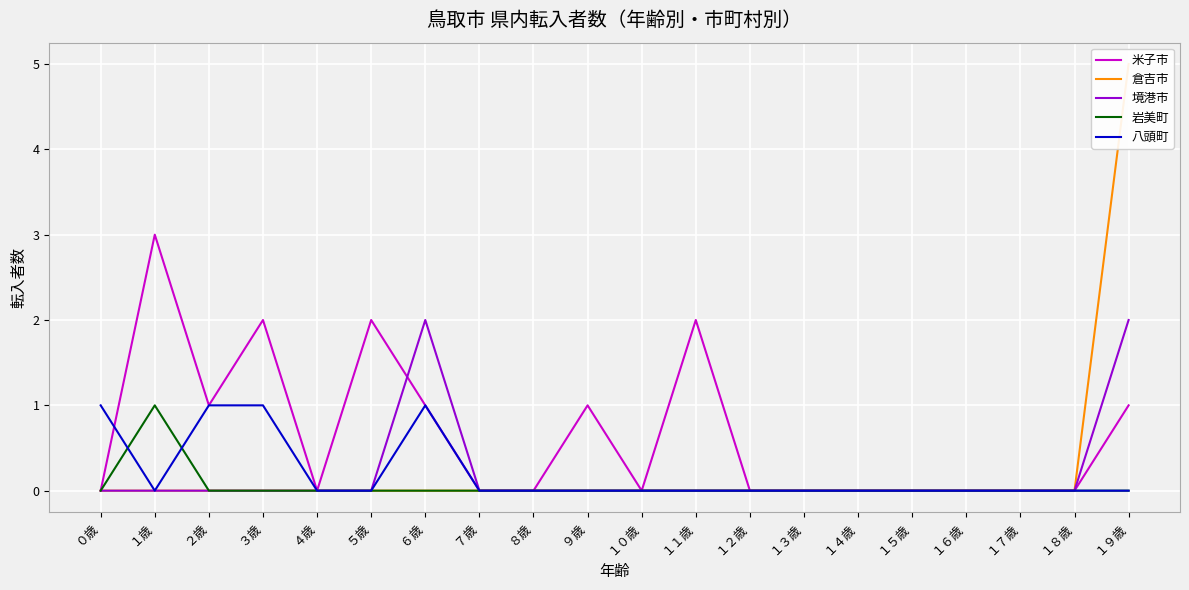

List the labels in order of 岩美町 value, smallest first.

０歳, ２歳, ３歳, ４歳, ５歳, ６歳, ７歳, ８歳, ９歳, １０歳, １１歳, １２歳, １３歳, １４歳, １５歳, １６歳, １７歳, １８歳, １９歳, １歳